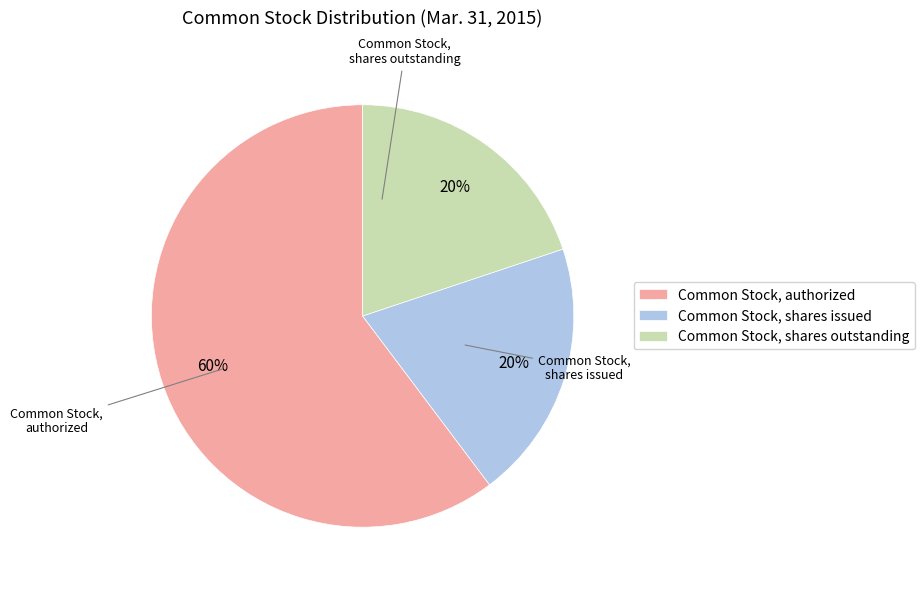

Between Common Stock, shares issued and Common Stock, authorized, which is larger?

Common Stock, authorized